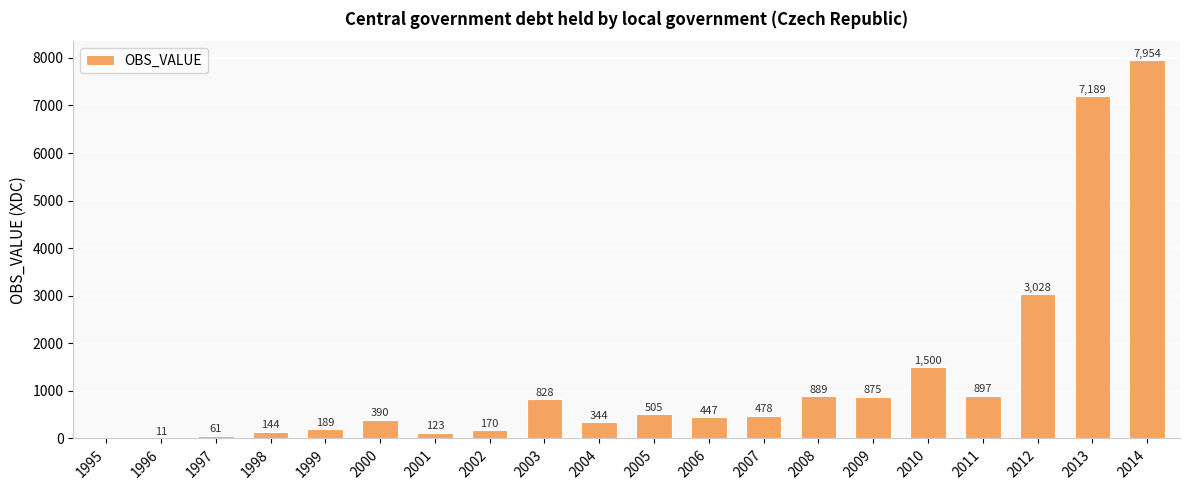

What is the greatest value displayed?

7954